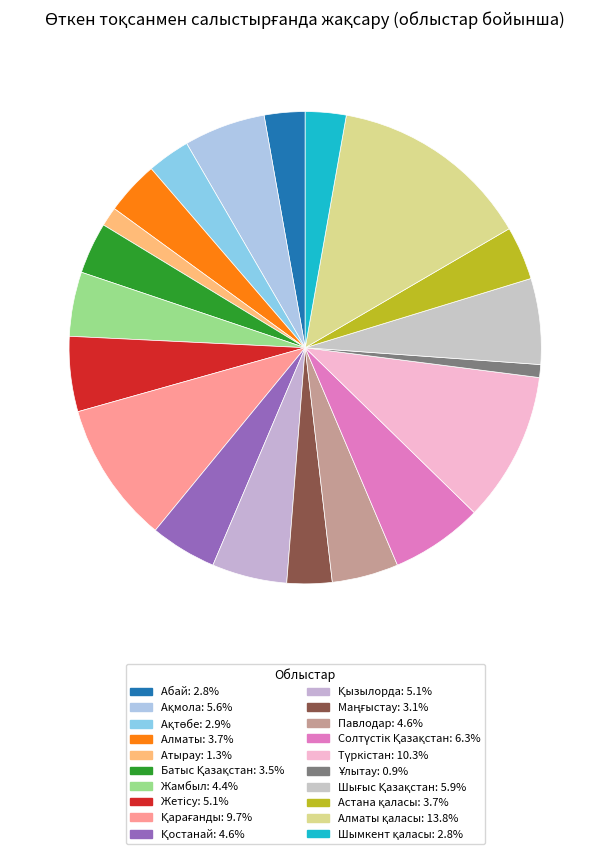

How many slices are in this pie chart?

20